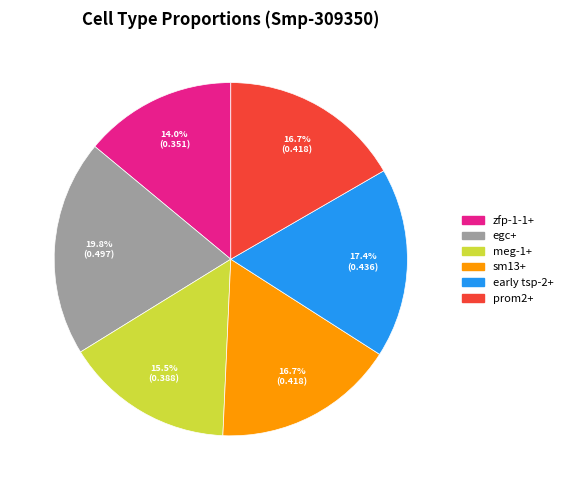

Count the number of slices in the pie.

6